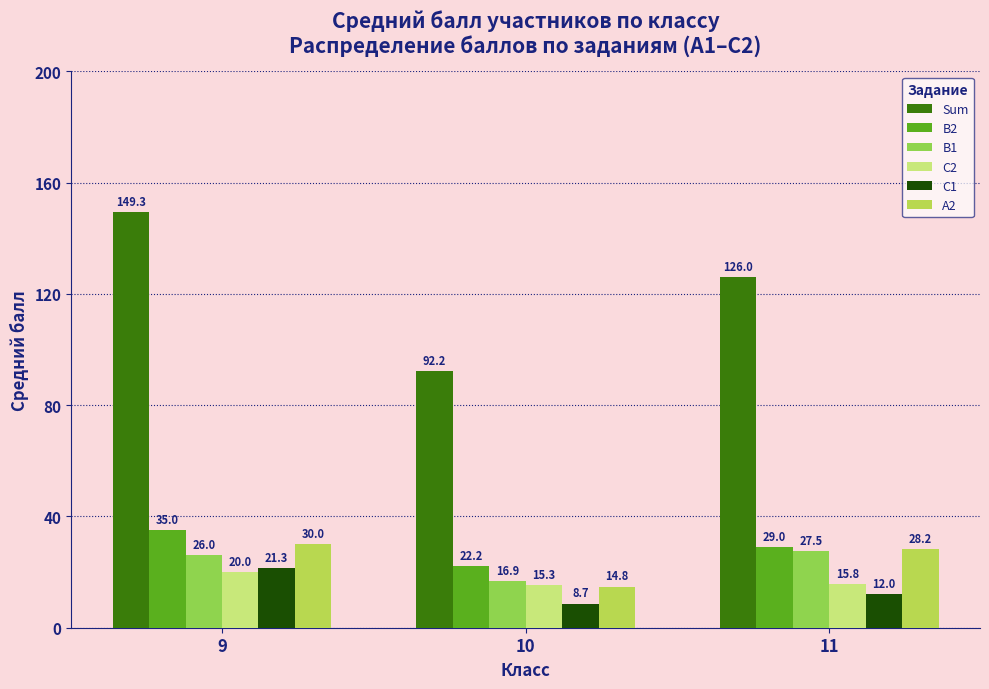

What is the average value of the A2 series?

24.3